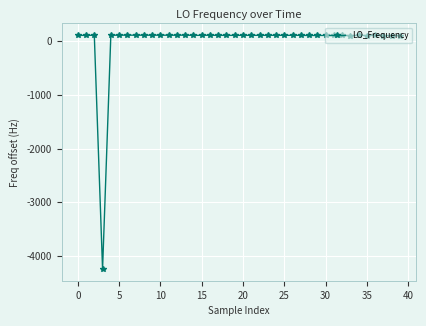

What is the value of the 22nd point from the left?

108.9